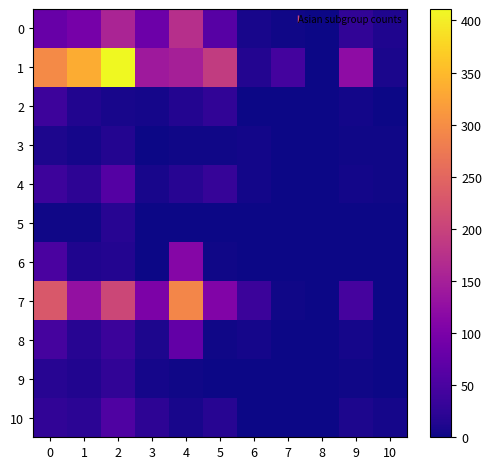

Reading left to right, what are all the values shown in this chart?

0: 0=79	1=96	2=156	3=85	4=172	5=63	6=8	7=2	8=0	9=26	10=12
1: 0=296	1=334	2=411	3=141	4=150	5=190	6=16	7=44	8=1	9=122	10=9
2: 0=38	1=14	2=8	3=5	4=16	5=26	6=0	7=0	8=0	9=4	10=0
3: 0=11	1=5	2=15	3=1	4=3	5=2	6=4	7=0	8=0	9=2	10=3
4: 0=38	1=24	2=61	3=8	4=18	5=31	6=4	7=0	8=0	9=4	10=3
5: 0=2	1=3	2=19	3=1	4=0	5=0	6=1	7=0	8=0	9=0	10=0
6: 0=51	1=12	2=16	3=0	4=112	5=2	6=0	7=0	8=0	9=0	10=0
7: 0=231	1=127	2=206	3=102	4=292	5=106	6=36	7=2	8=0	9=46	10=1
8: 0=46	1=18	2=36	3=11	4=75	5=3	6=5	7=1	8=0	9=6	10=1
9: 0=19	1=14	2=27	3=5	4=2	5=1	6=0	7=0	8=0	9=3	10=0
10: 0=27	1=21	2=55	3=24	4=8	5=18	6=0	7=0	8=0	9=10	10=5